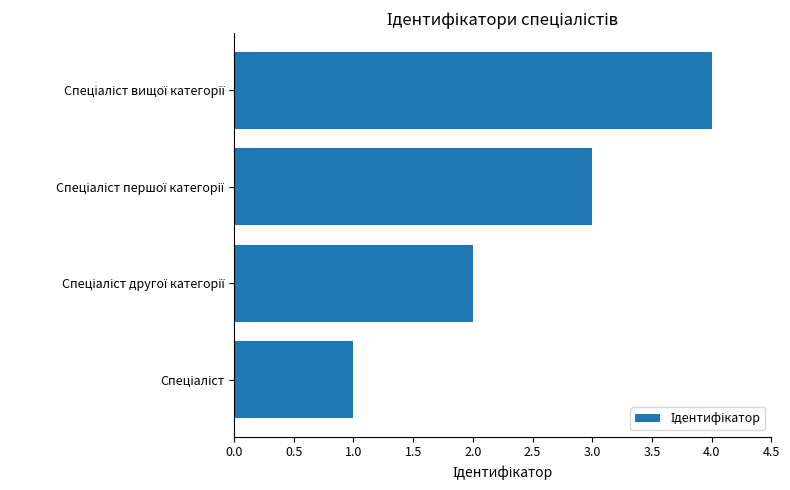

What is the sum of all values?

10